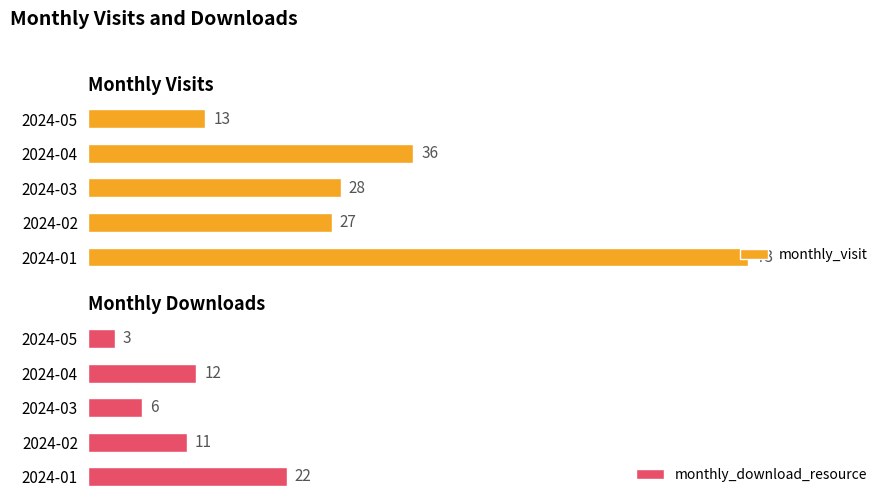

At which label does monthly_visit reach its peak?

2024-01